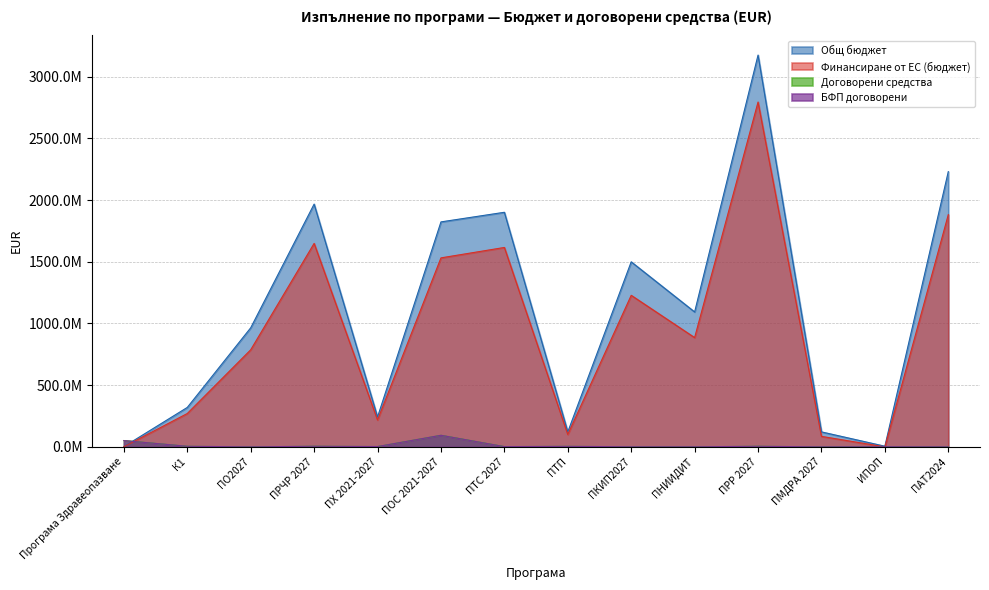

Does the chart display data point markers on the line(s)?

No